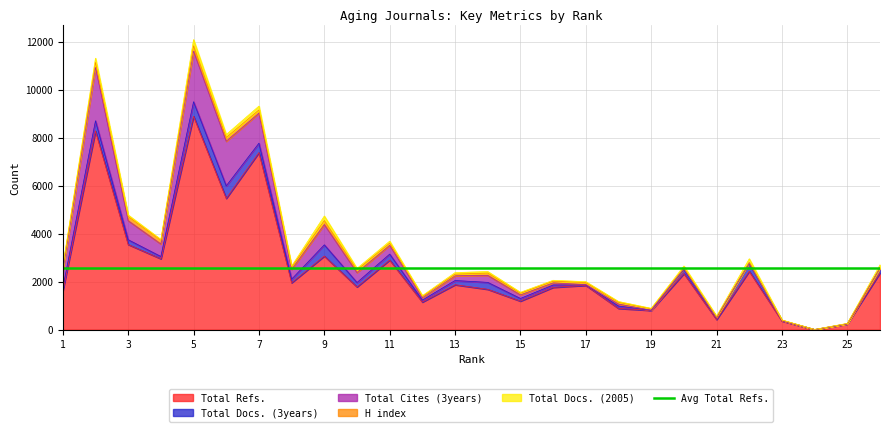

What value does the Total Cites (3years) series have at 6, to the nearest 100?

1900